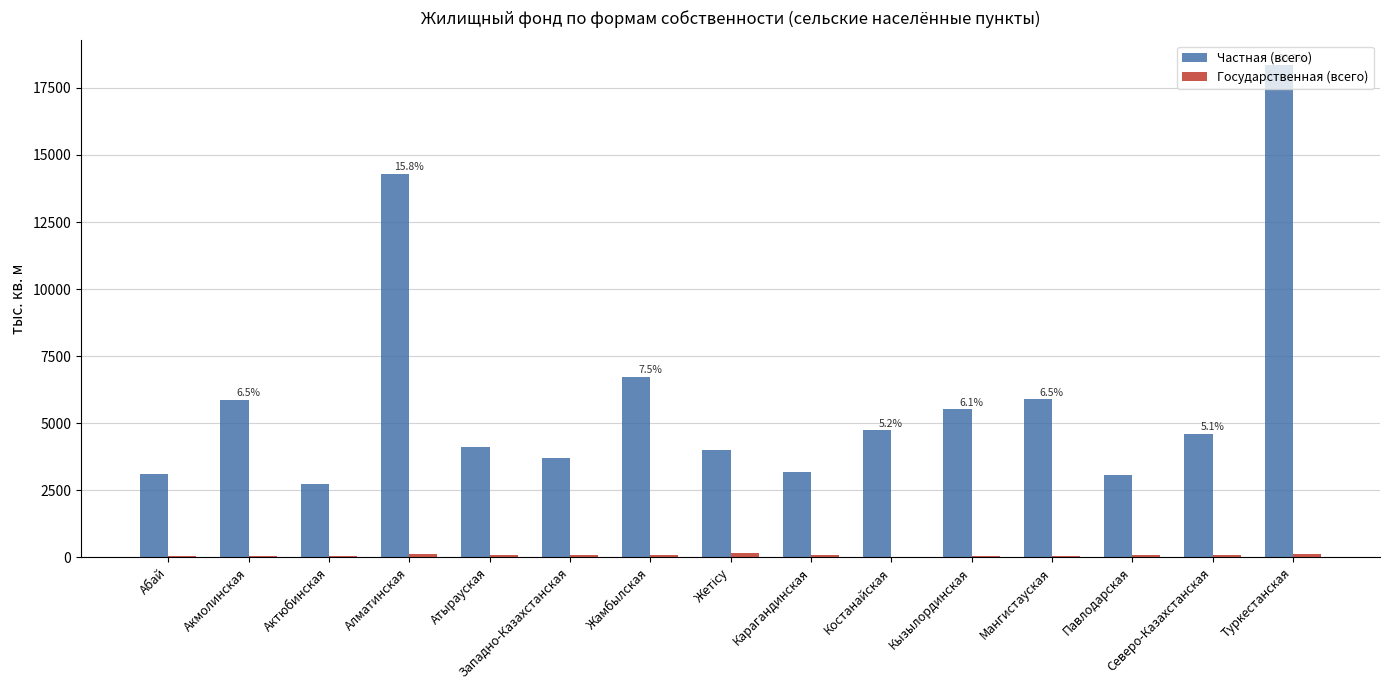

What is the sum of all Частная (всего) values?

89932.4